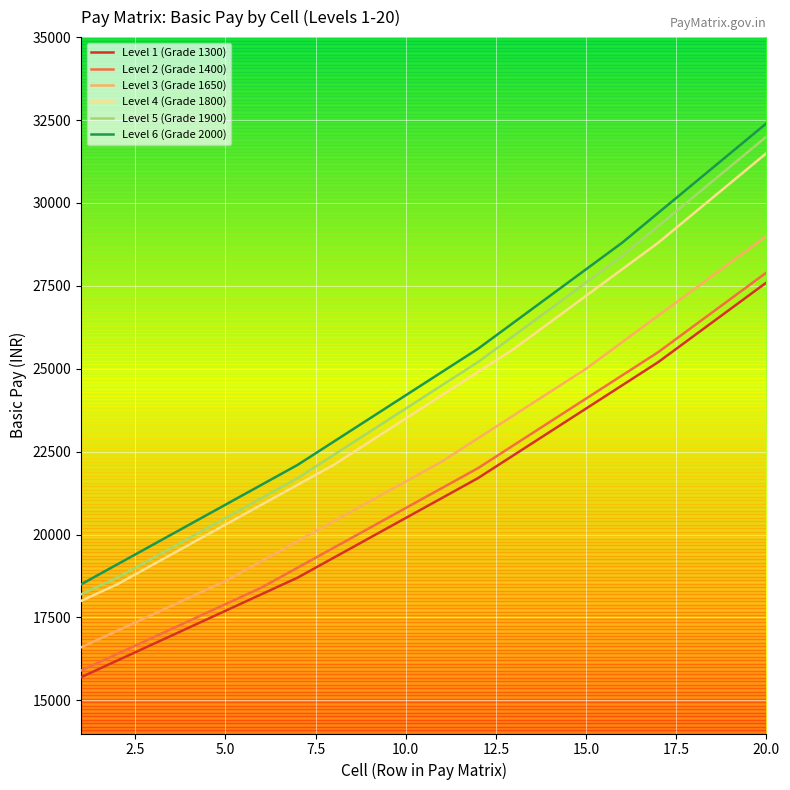

What is the difference between the maximum and minimum values in the Level 5 (Grade 1900) series?

13800